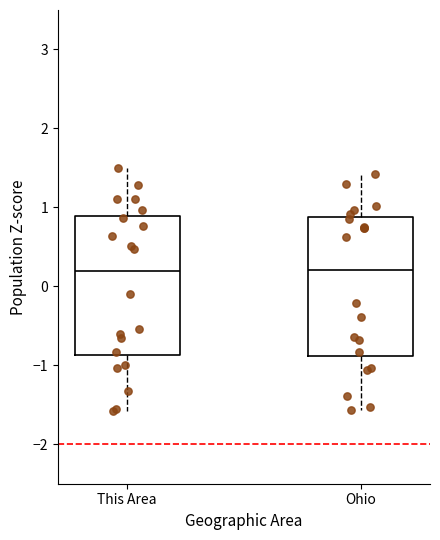

Reading left to right, read every box against the y-axis: the position of its median line, the range the box covers, and the ends of its whiskers. The values are not printed on the chart, so give them approximately, as read against the axis.

This Area: median 0.2, box -0.9 to 0.9, whiskers -1.6 to 1.5
Ohio: median 0.2, box -0.9 to 0.9, whiskers -1.6 to 1.4